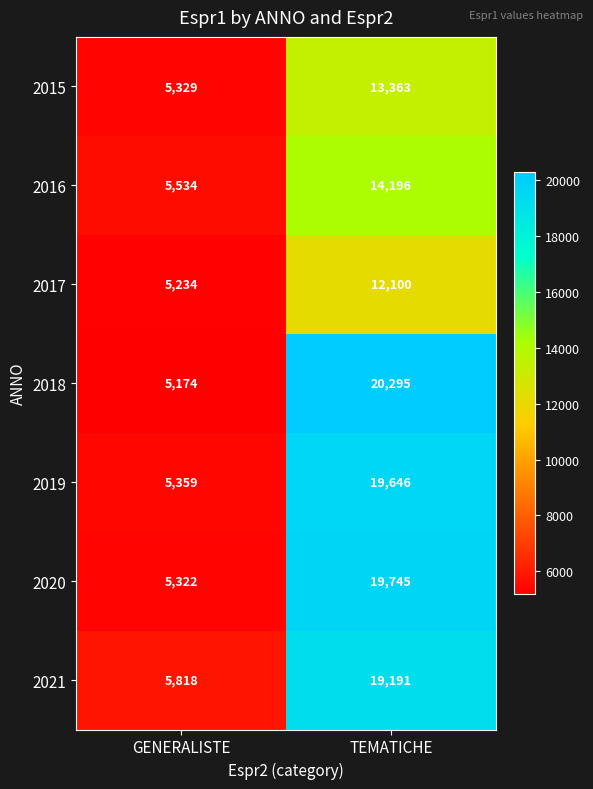

What value does the 2021 series have at GENERALISTE?

5818